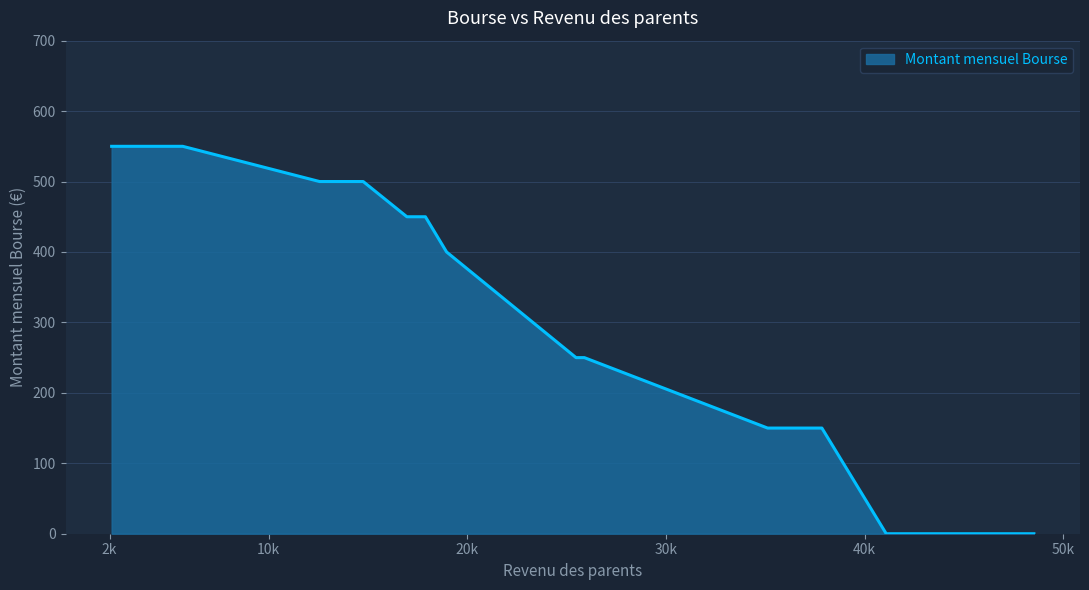

What is the sum of all values?

4700